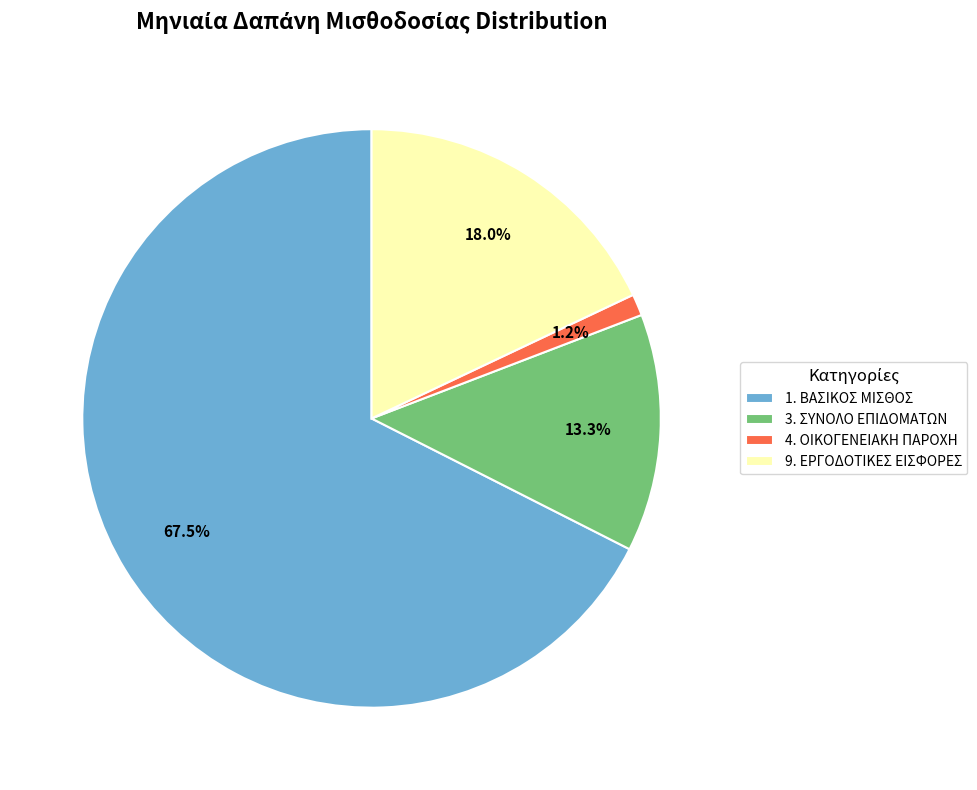

Rank the categories by value from lowest to highest.

4. ΟΙΚΟΓΕΝΕΙΑΚΗ ΠΑΡΟΧΗ, 3. ΣΥΝΟΛΟ ΕΠΙΔΟΜΑΤΩΝ, 9. ΕΡΓΟΔΟΤΙΚΕΣ ΕΙΣΦΟΡΕΣ, 1. ΒΑΣΙΚΟΣ ΜΙΣΘΟΣ